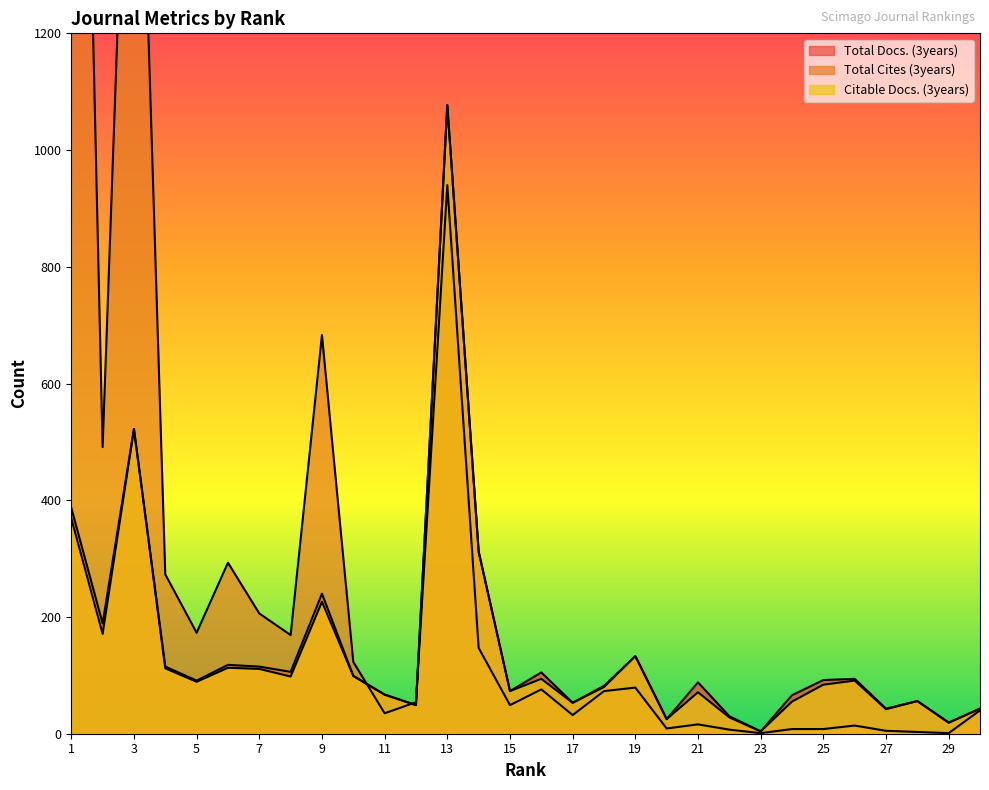

How many lines are shown in the chart?

3